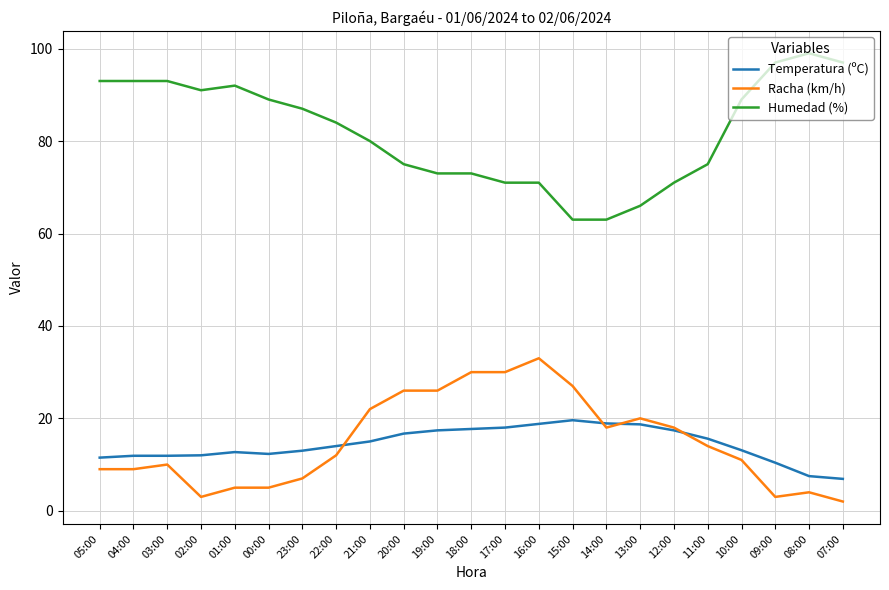

True or false: Humedad (%) and Temperatura (ºC) intersect in this chart.

False